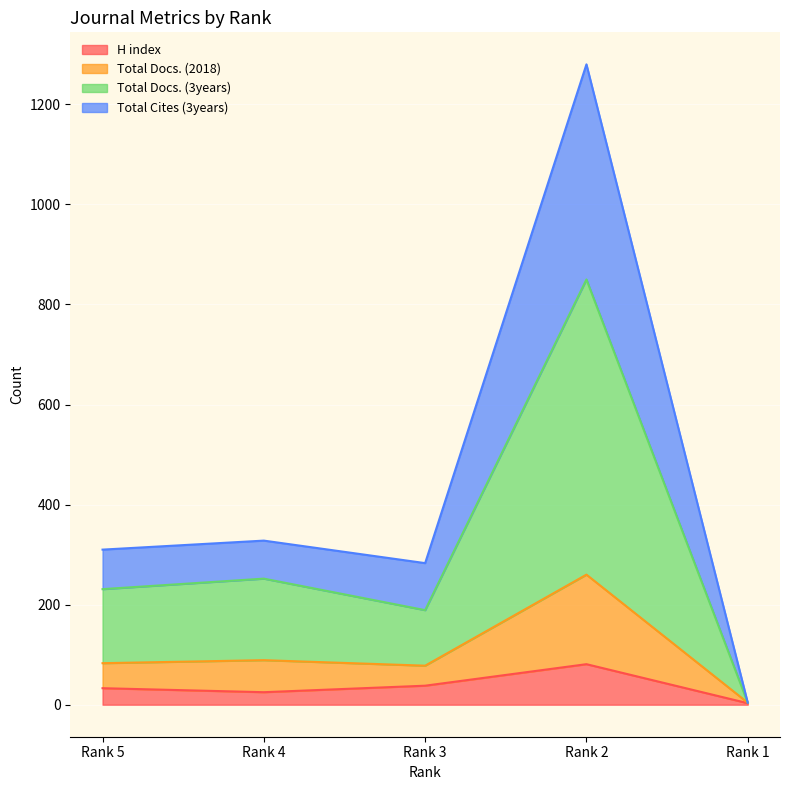

At how many categories does at least one series exceed 1171?

1